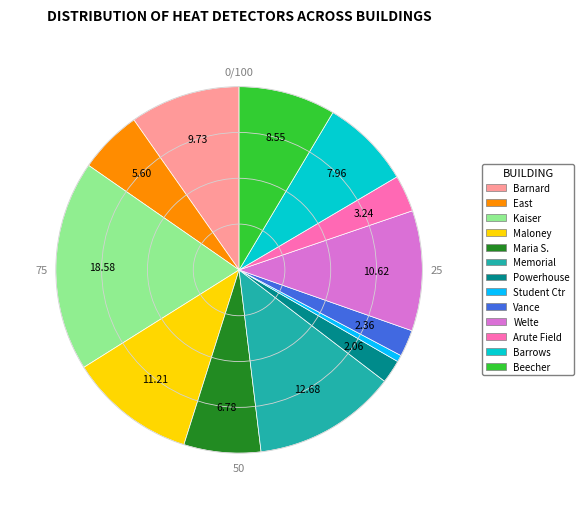

How many segments does this pie chart have?

13